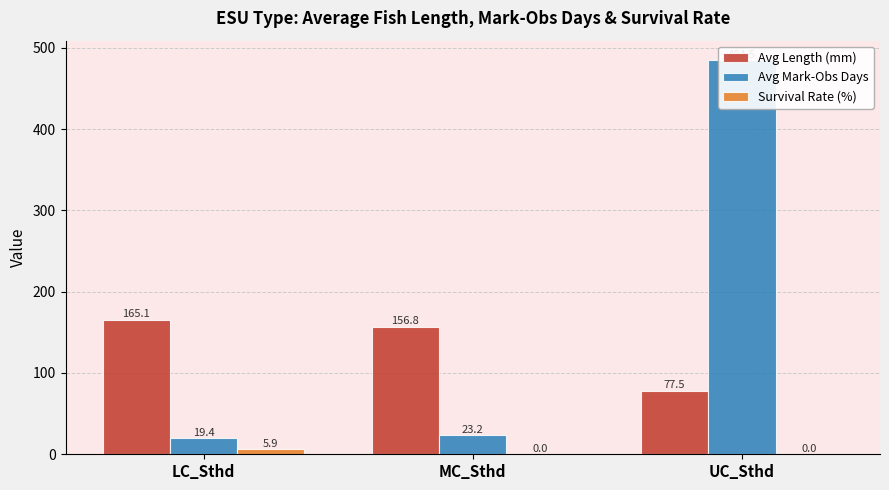

The Survival Rate (%) series shows -3.6 at UC_Sthd. True or false?

False